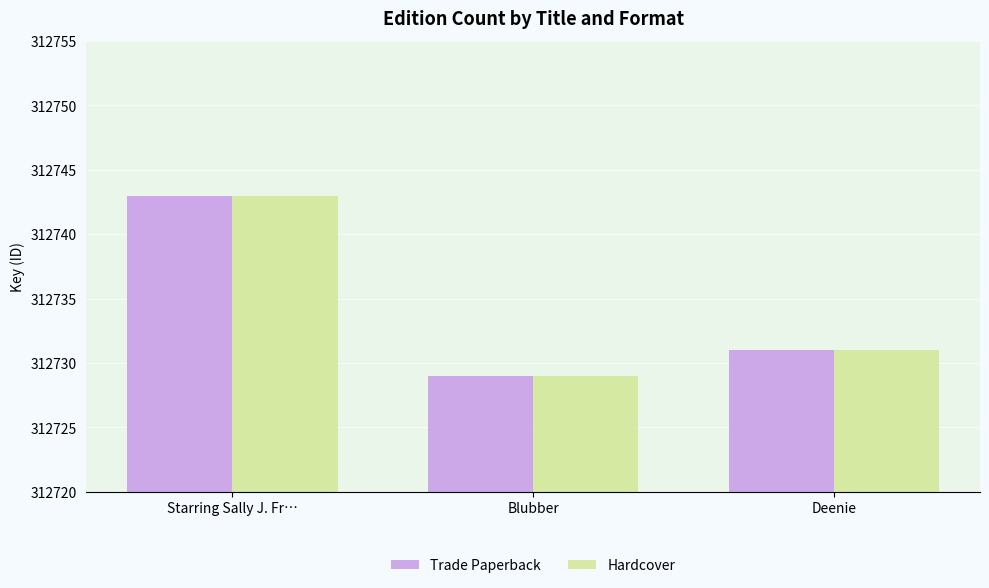

Reading right to left, extract all data points from this chart.

Trade Paperback: Deenie=312731	Blubber=312729	Starring Sally J. Fr…=312743
Hardcover: Deenie=312731	Blubber=312729	Starring Sally J. Fr…=312743